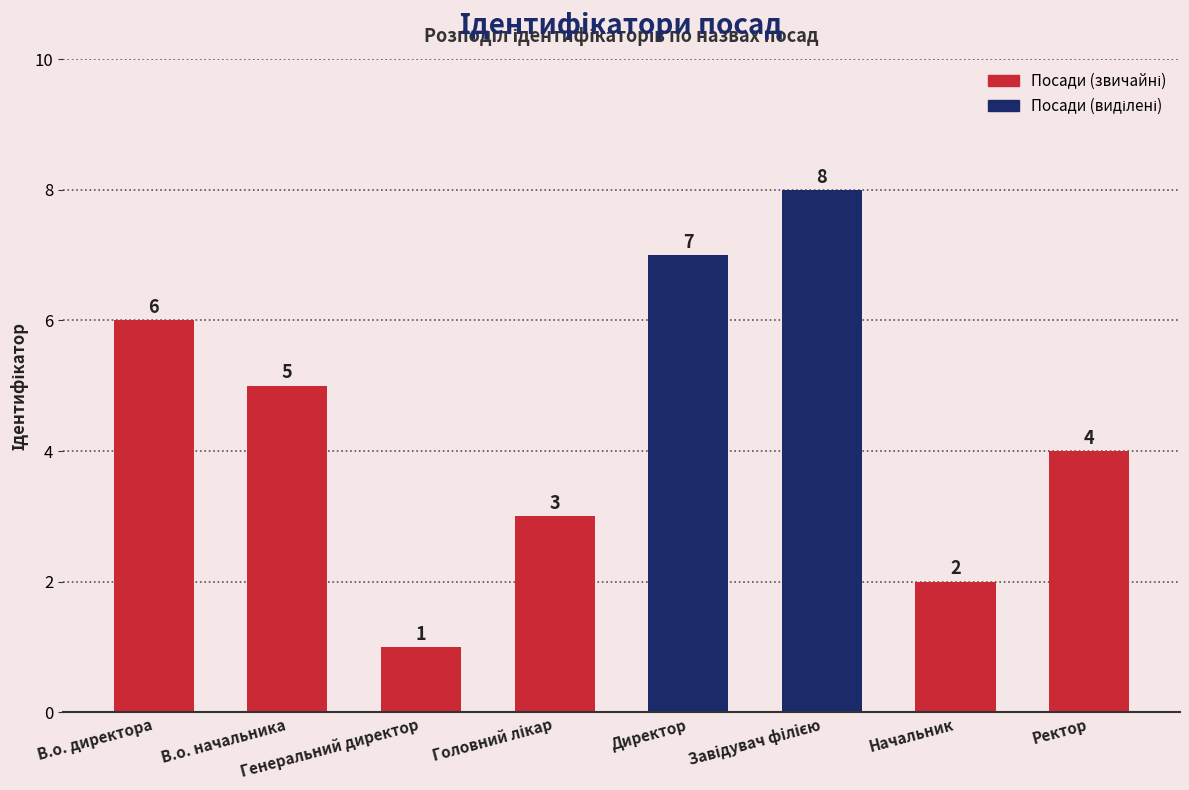

How many series are shown in this chart?

1